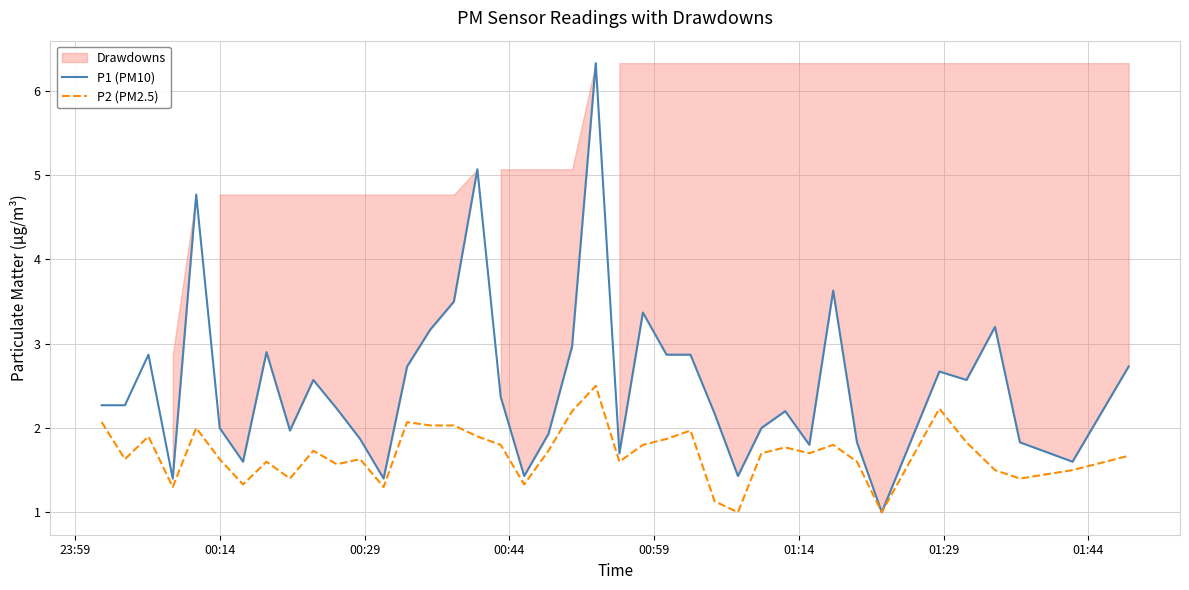

Which series has the largest total across all categories?

P1 (PM10)